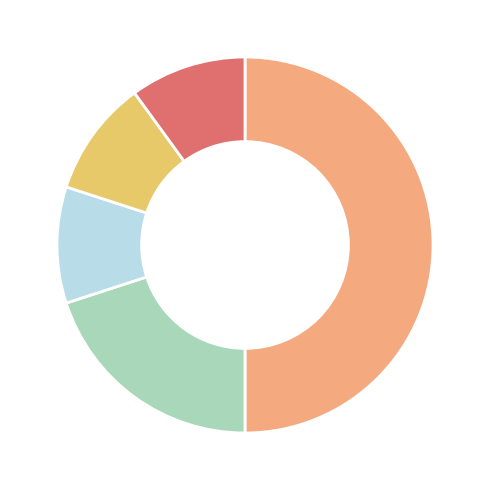

How many slices are in this pie chart?

5